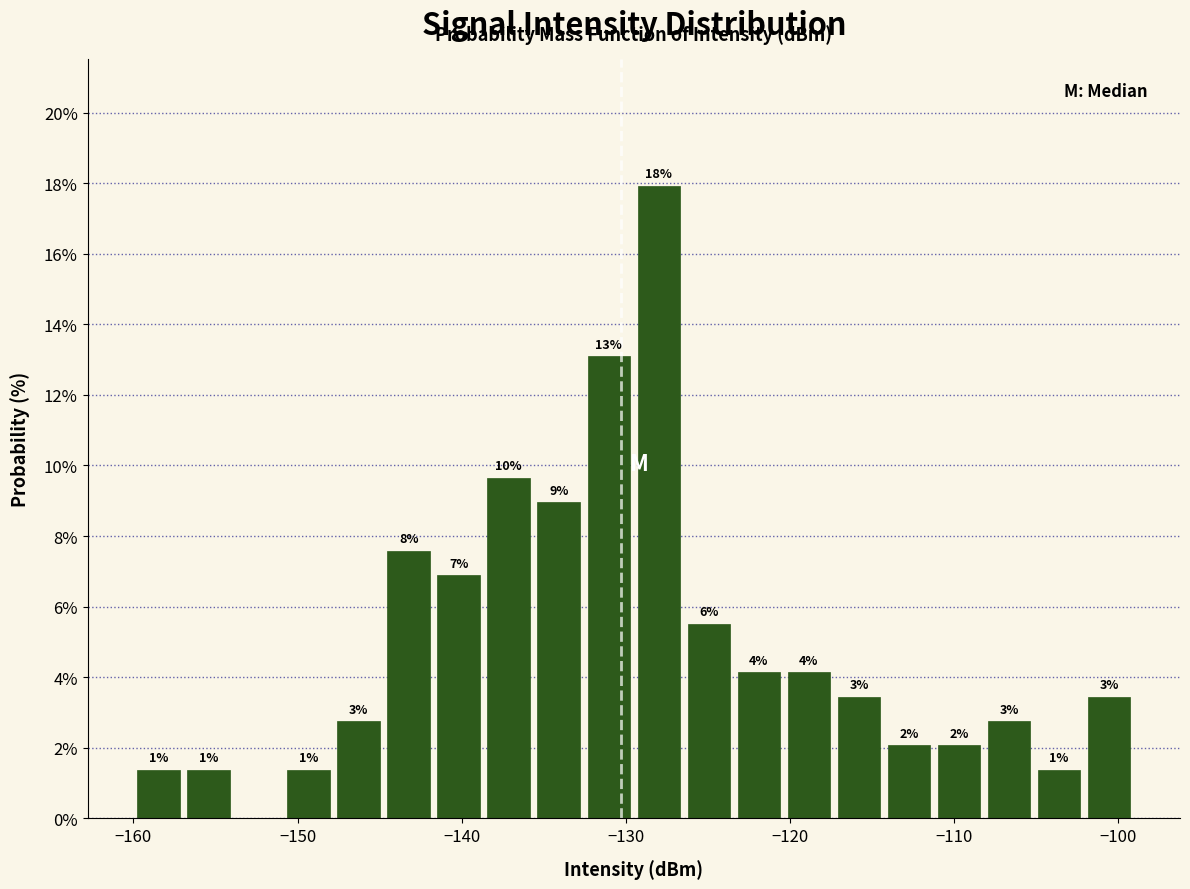

Read against the x-axis, roughly where is the centre of the tallest bar?

-128